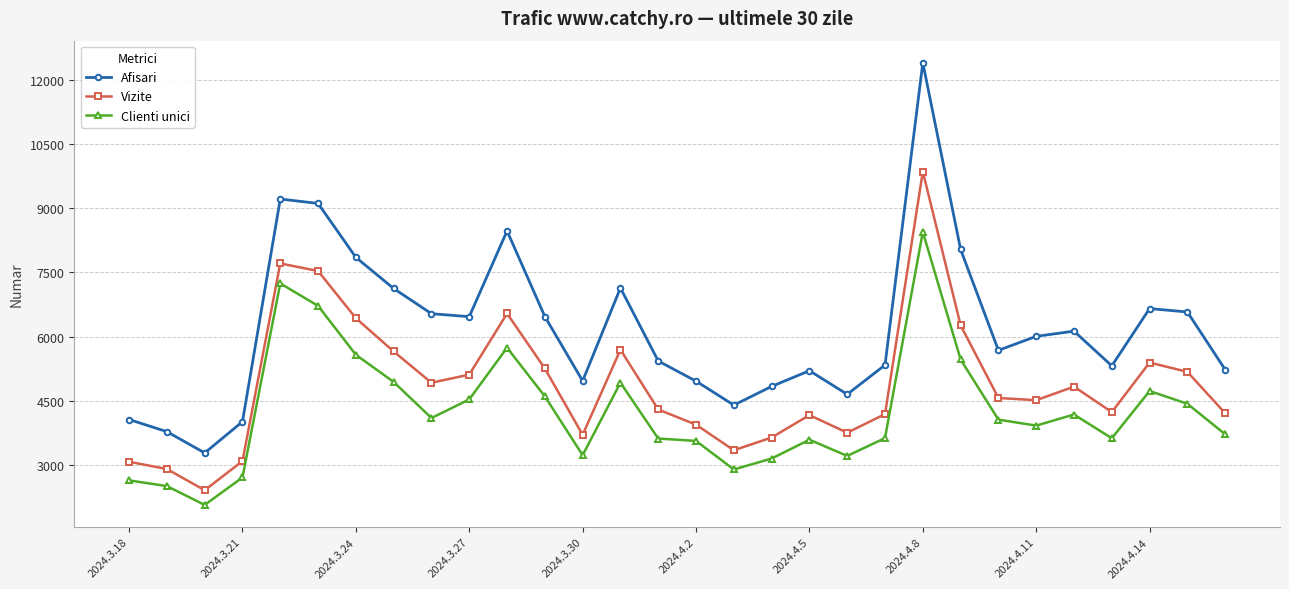

What is the sum of all Afisari values?

185426